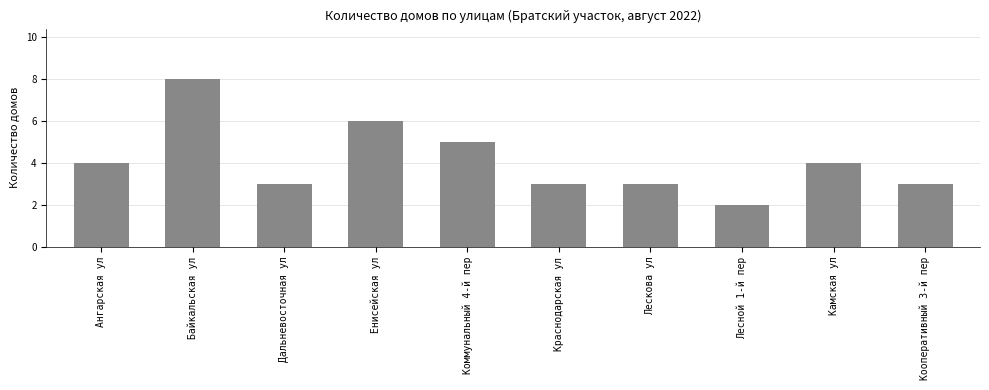

The chart shows a value of 8 at Байкальская ул. True or false?

True